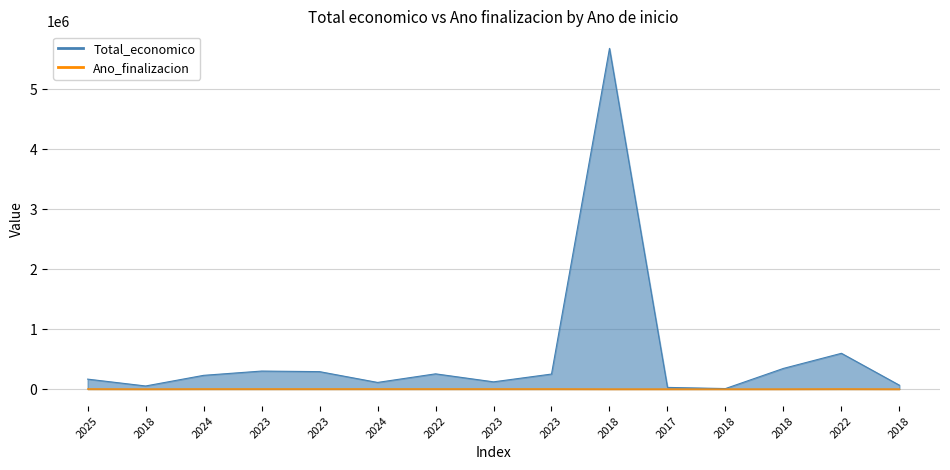

What is the sum of the Ano_finalizacion values at 2018 and 2024?

2025